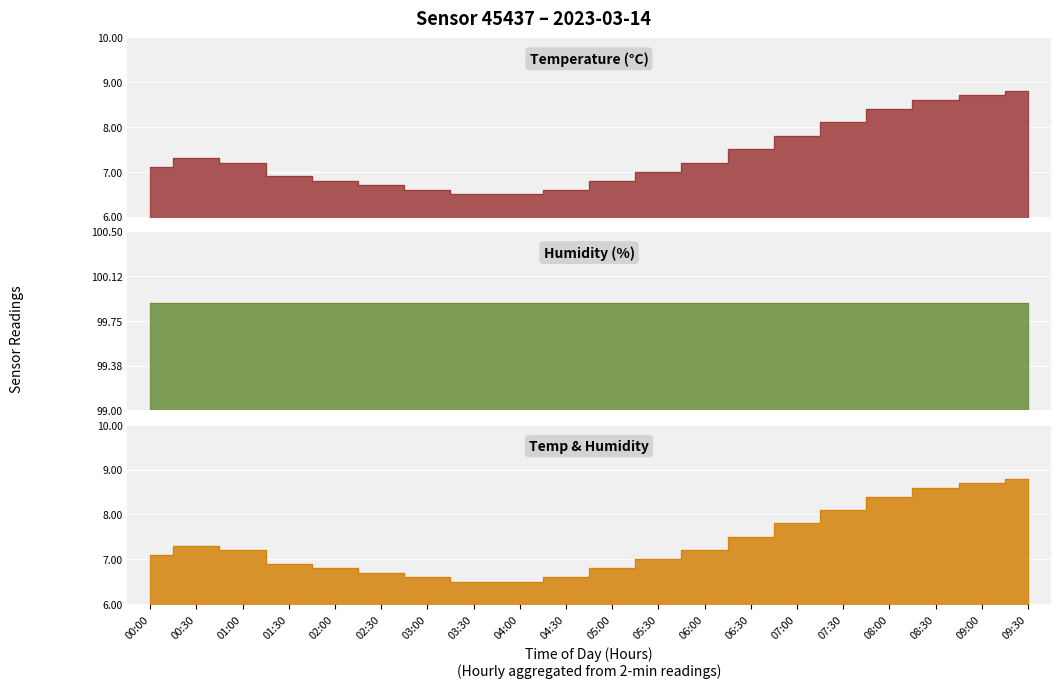

What is the sum of the values at 04:30 and 07:00?

14.4